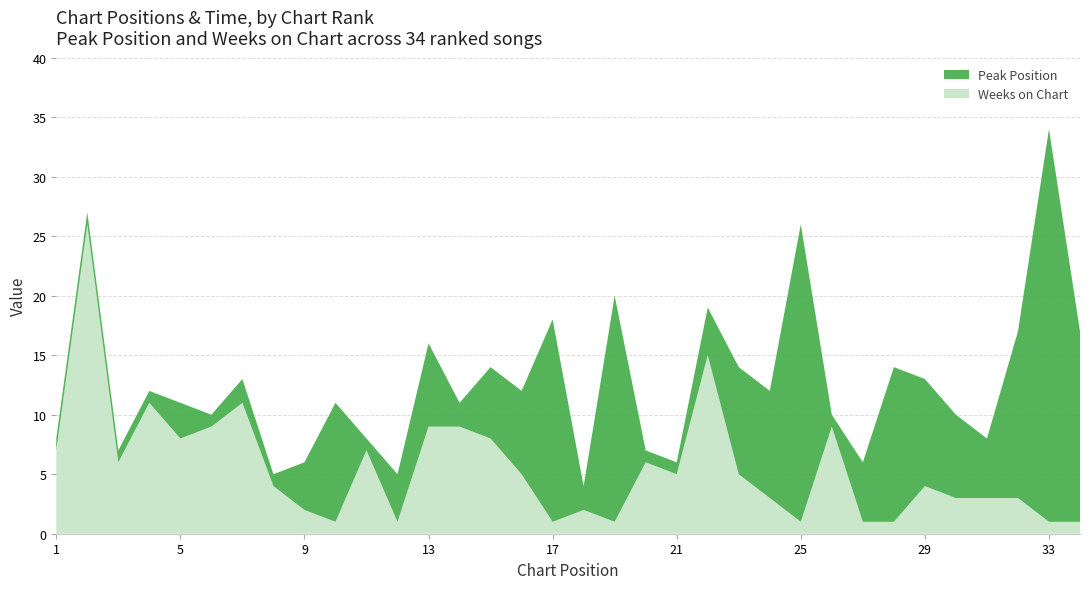

Reading left to right, list all the values displayed in this chart.

Peak Position: 1=1	2=1	3=1	4=1	5=3	6=1	7=2	8=1	9=4	10=10	11=1	12=4	13=7	14=2	15=6	16=7	17=17	18=2	19=19	20=1	21=1	22=4	23=9	24=9	25=25	26=1	27=5	28=13	29=9	30=7	31=5	32=14	33=33	34=16
Weeks on Chart: 1=7	2=26	3=6	4=11	5=8	6=9	7=11	8=4	9=2	10=1	11=7	12=1	13=9	14=9	15=8	16=5	17=1	18=2	19=1	20=6	21=5	22=15	23=5	24=3	25=1	26=9	27=1	28=1	29=4	30=3	31=3	32=3	33=1	34=1